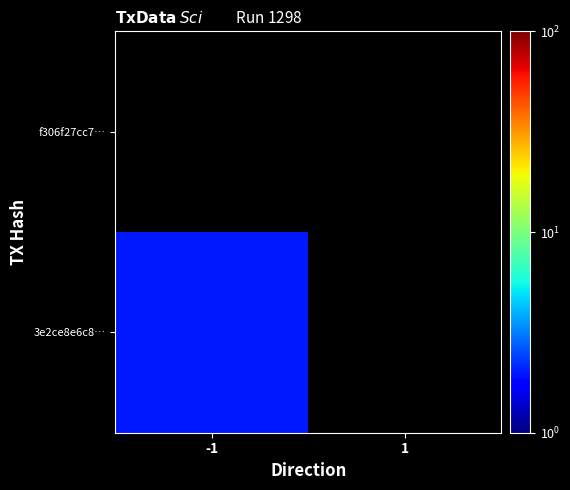

How many categories are shown in the chart?

2